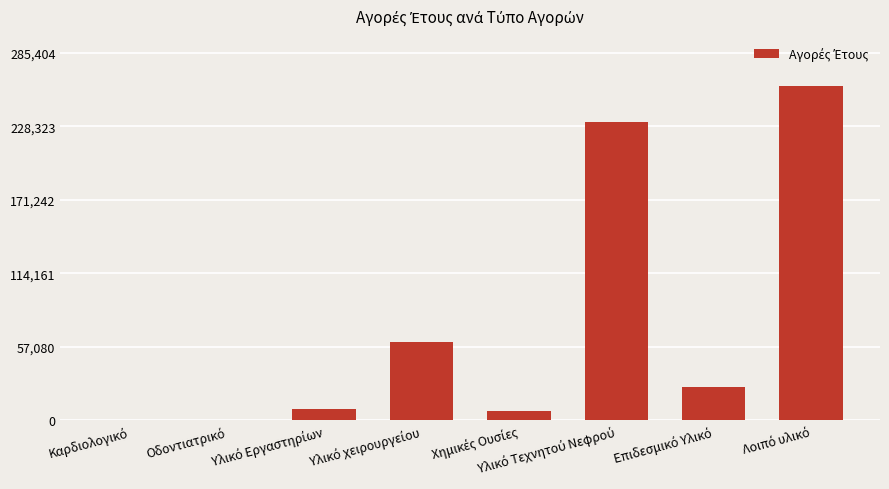

Reading left to right, extract all data points from this chart.

0.0	0.0	9003.0	60406.0	7441.2	231328.5	26013.1	259458.7